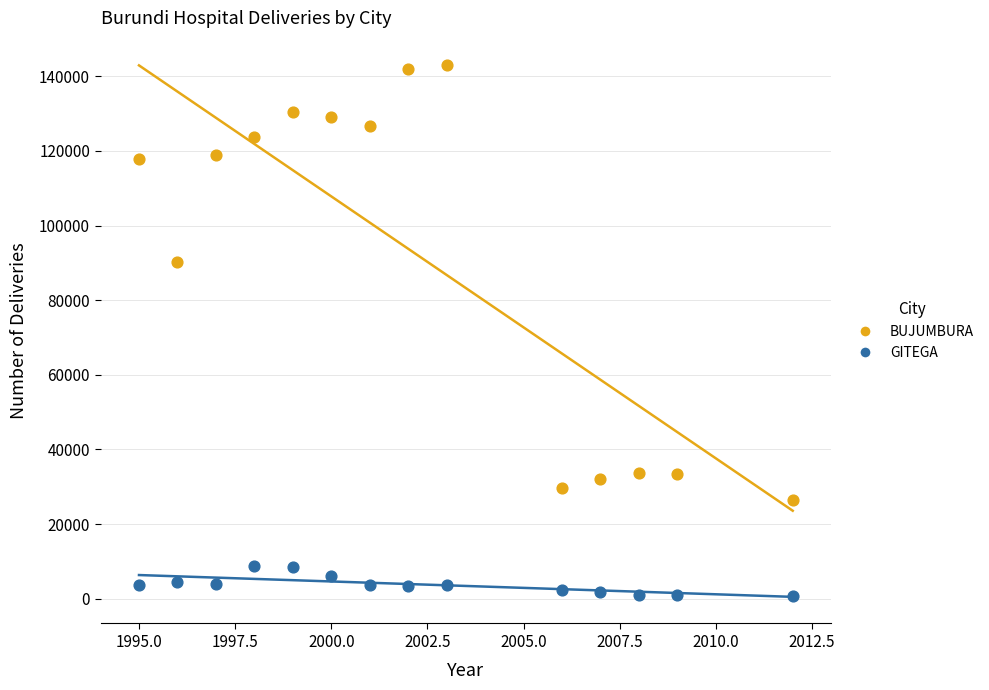

Across all data points, what is the range of Y values (max minus min)?

142357.0